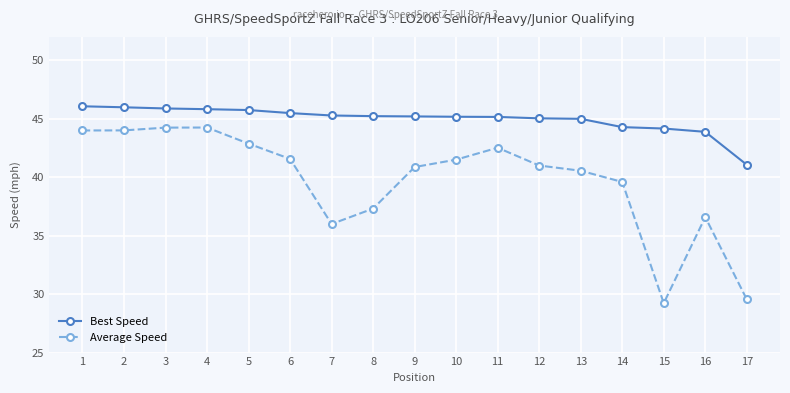

What is the value of the Best Speed point at the 13th from the left?

45.0